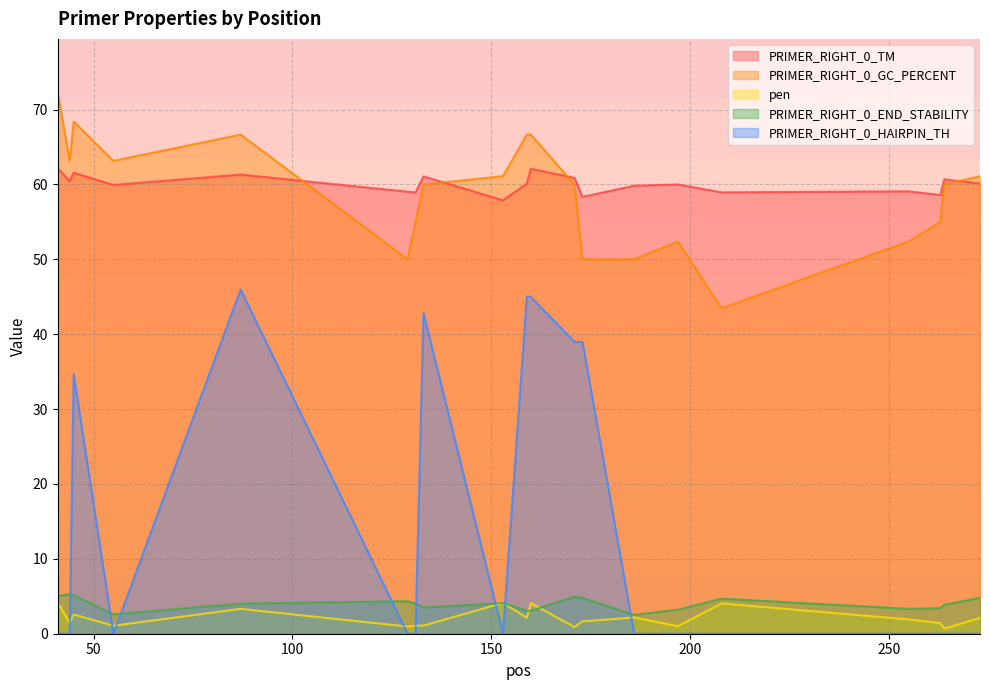

At which category is the sum across all series the highest?

87